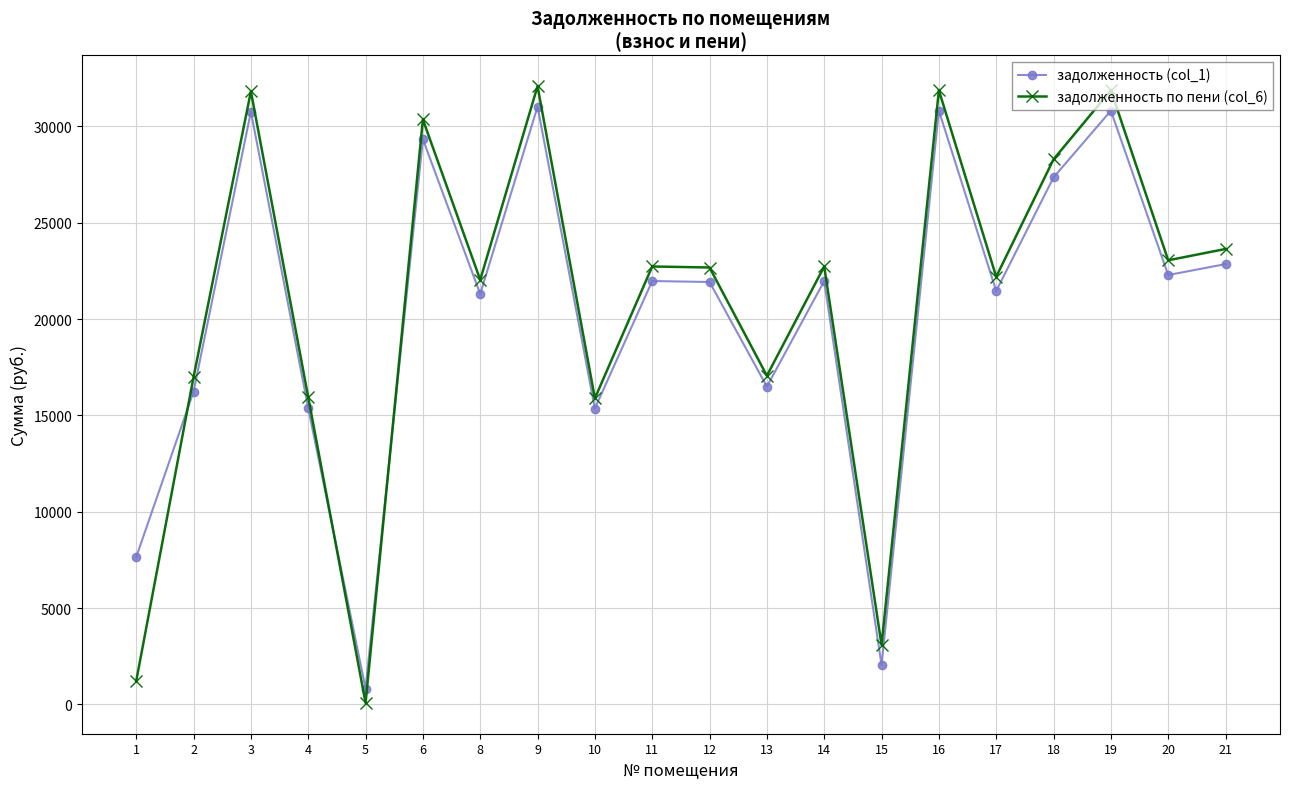

What is the value of the задолженность (col_1) point at the 4th from the left?

15378.5